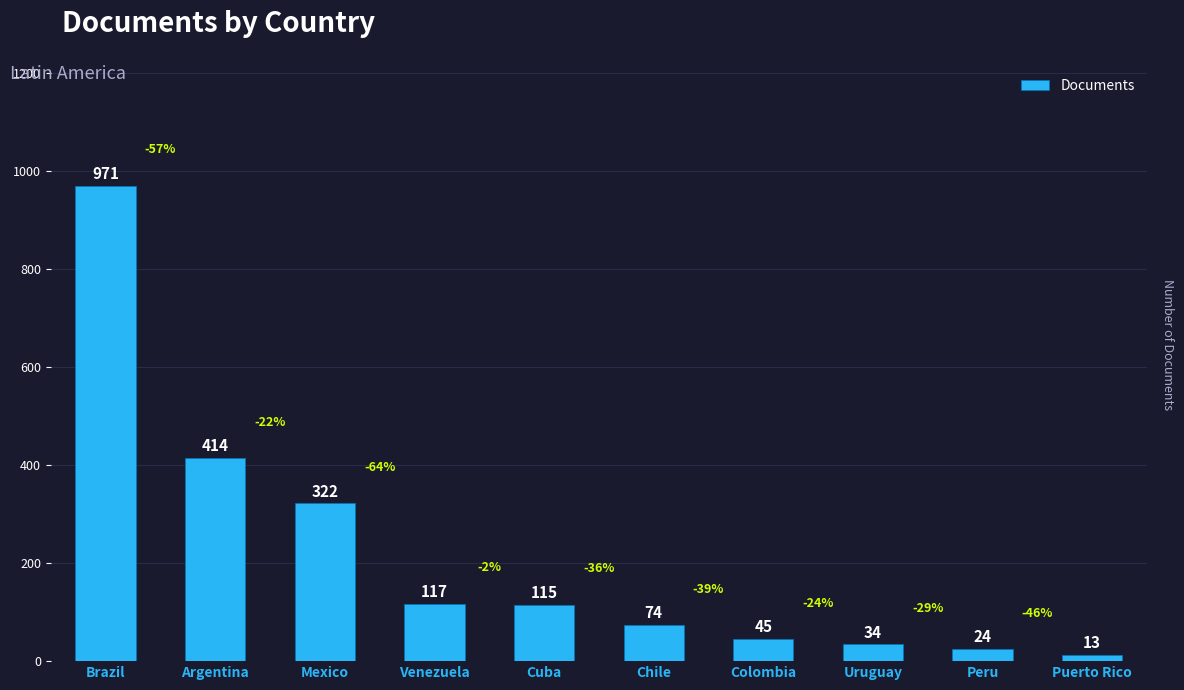

Reading left to right, transcribe all the data shown in this chart.

971	414	322	117	115	74	45	34	24	13